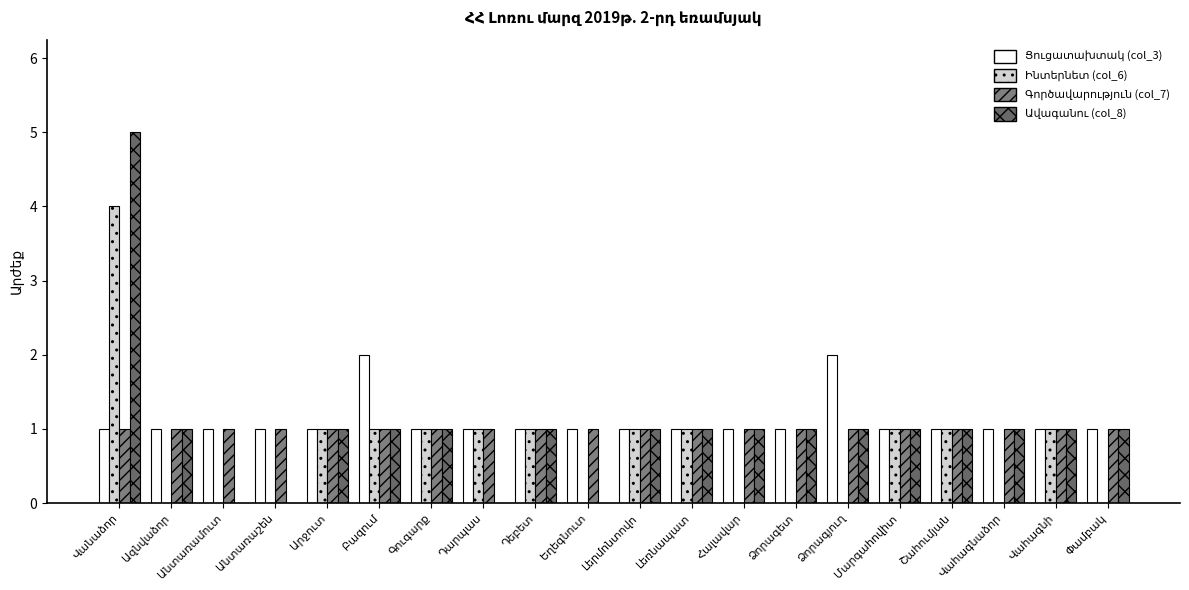

Where is Ցուցատախտակ (col_3) nearest to the value 1?

Վանաձոր